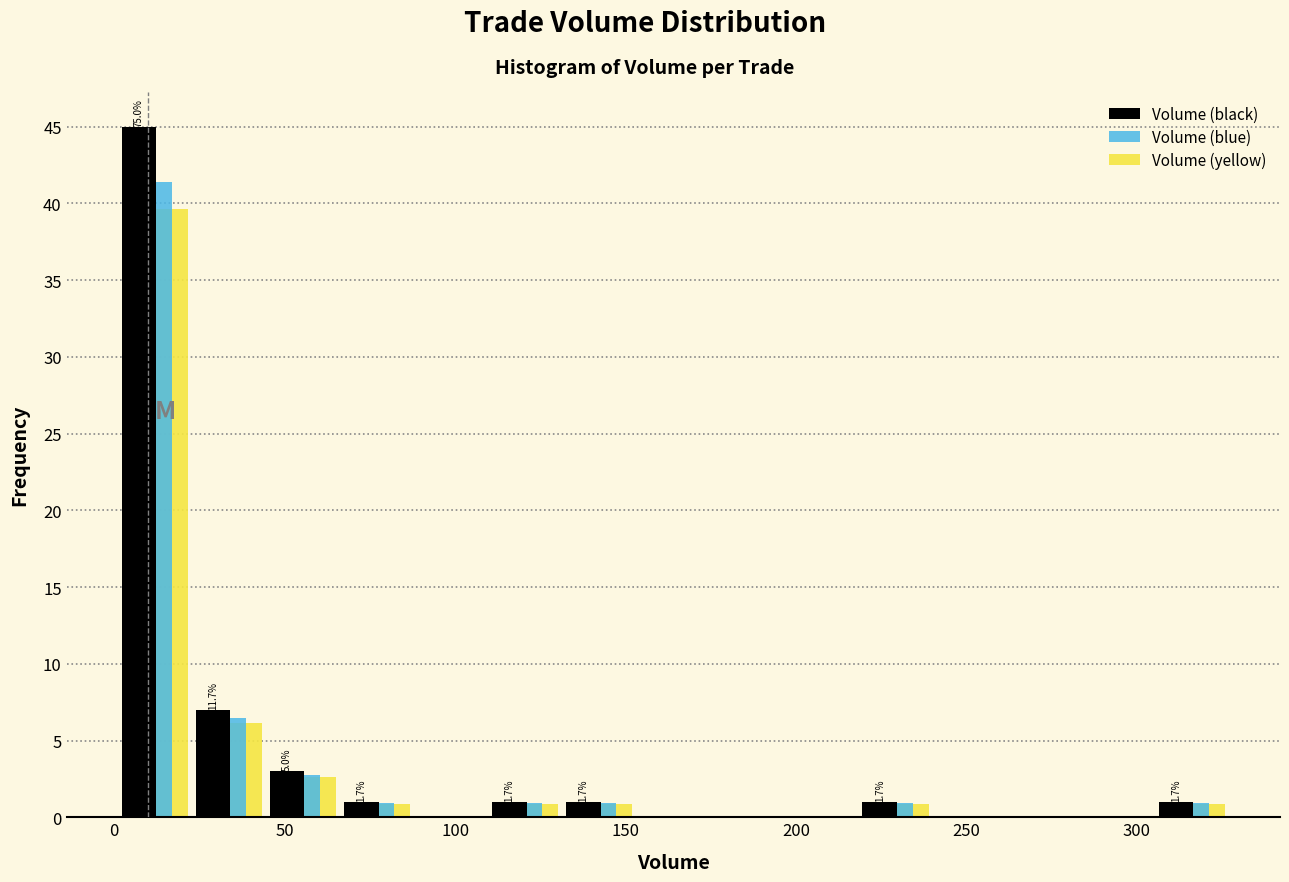

In the Volume (blue) series, which range on the x-axis has the tallest bar?

0 to 25